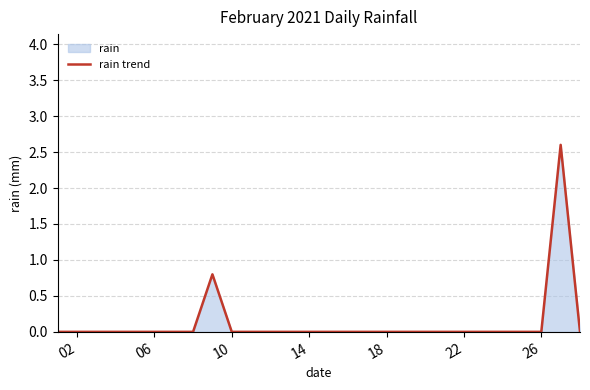

What is the greatest value displayed?

2.6